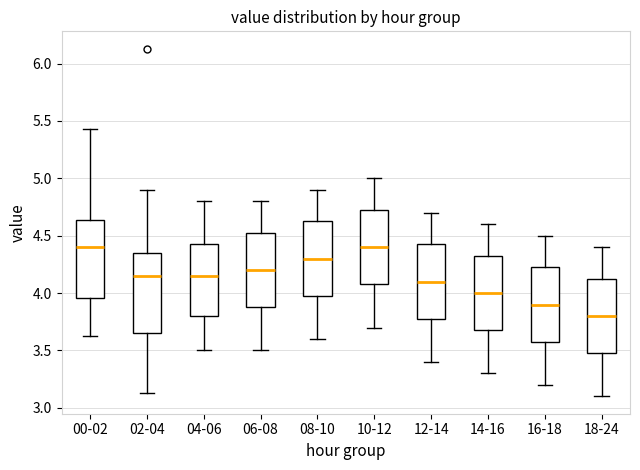

Reading left to right, transcribe this box plot: for each box, give where its median line is, the range the box spans, and where its two whiskers end, as read against the y-axis. The values are not printed on the chart, so give them approximately, as read against the axis.

00-02: median 4.40, box 3.95 to 4.65, whiskers 3.65 to 5.45
02-04: median 4.15, box 3.65 to 4.35, whiskers 3.15 to 4.90
04-06: median 4.15, box 3.80 to 4.45, whiskers 3.50 to 4.80
06-08: median 4.20, box 3.90 to 4.55, whiskers 3.50 to 4.80
08-10: median 4.30, box 4.00 to 4.65, whiskers 3.60 to 4.90
10-12: median 4.40, box 4.10 to 4.75, whiskers 3.70 to 5.00
12-14: median 4.10, box 3.80 to 4.45, whiskers 3.40 to 4.70
14-16: median 4.00, box 3.70 to 4.35, whiskers 3.30 to 4.60
16-18: median 3.90, box 3.60 to 4.25, whiskers 3.20 to 4.50
18-24: median 3.80, box 3.50 to 4.15, whiskers 3.10 to 4.40